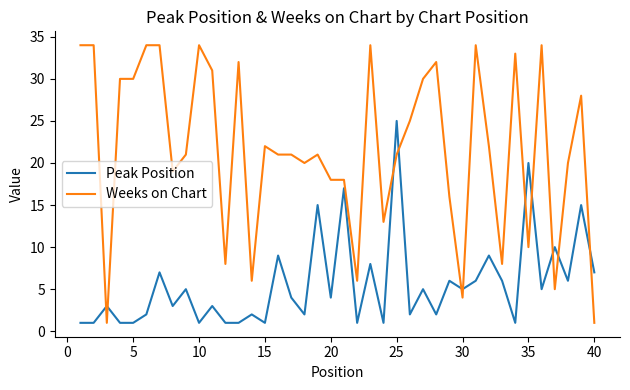

Reading left to right, what are all the values shown in this chart?

Peak Position: 1	1	3	1	1	2	7	3	5	1	3	1	1	2	1	9	4	2	15	4	17	1	8	1	25	2	5	2	6	5	6	9	6	1	20	5	10	6	15	7
Weeks on Chart: 34	34	1	30	30	34	34	19	21	34	31	8	32	6	22	21	21	20	21	18	18	6	34	13	21	25	30	32	16	4	34	22	8	33	10	34	5	20	28	1